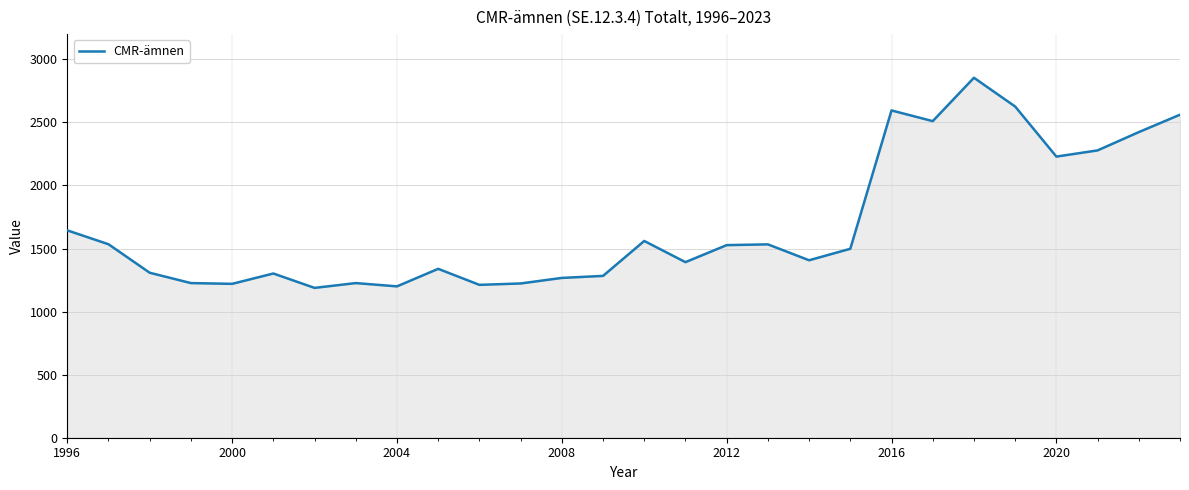

How many lines are shown in the chart?

1